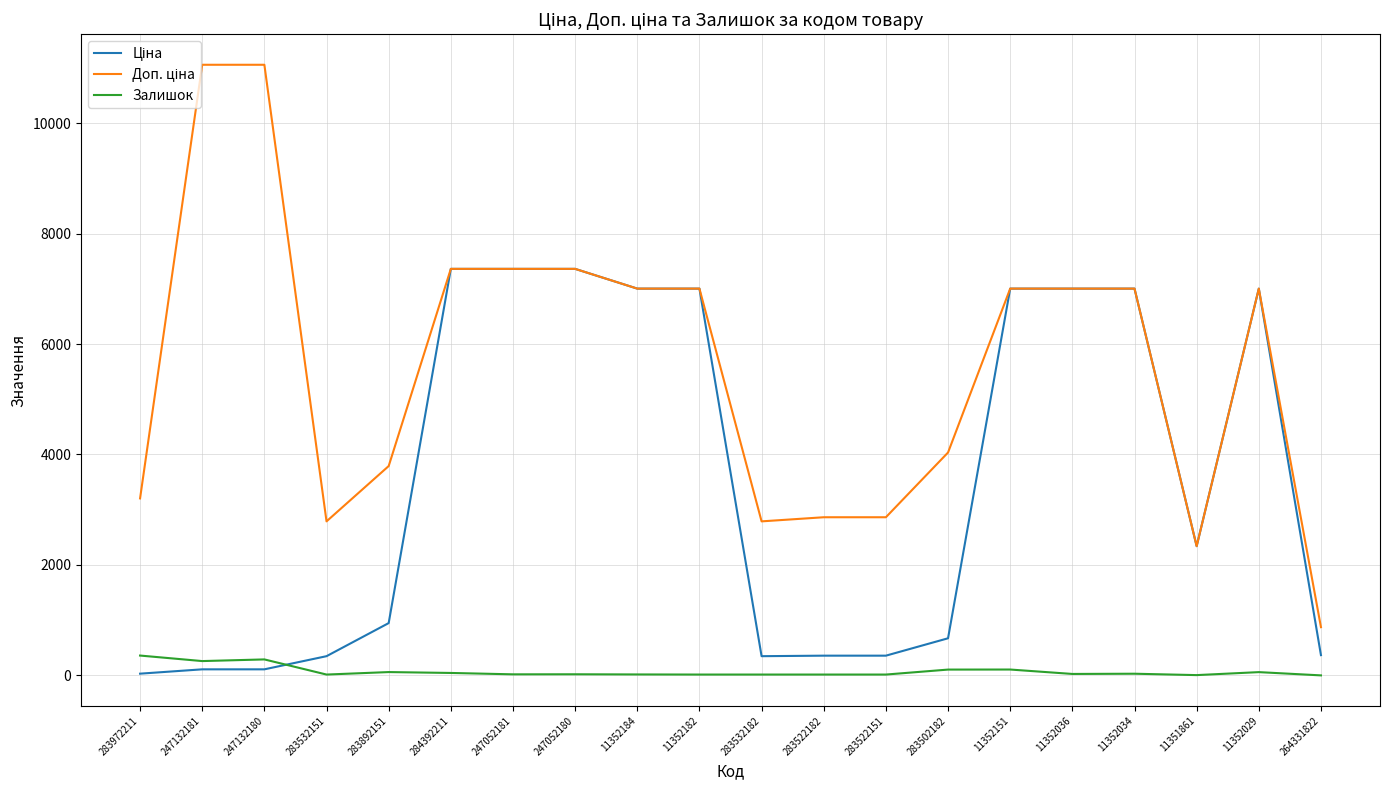

What is the maximum value shown in the chart?

11055.0